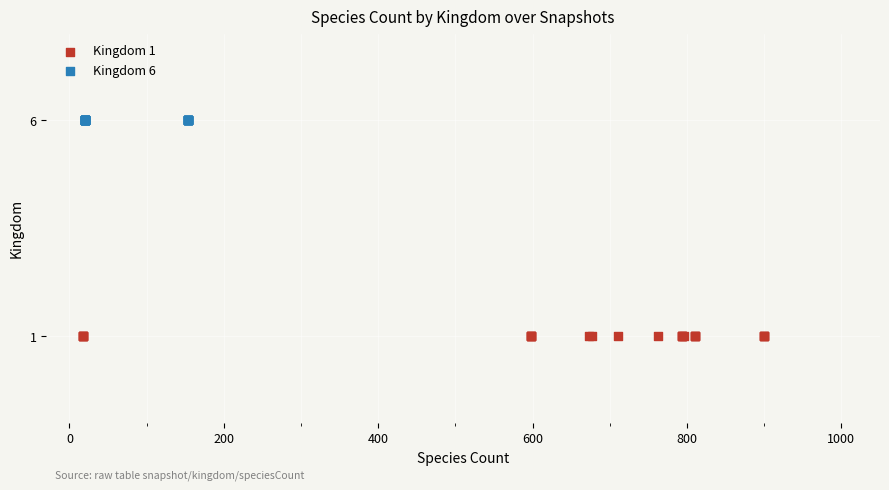

Which series contains the highest Y value?

Kingdom 6